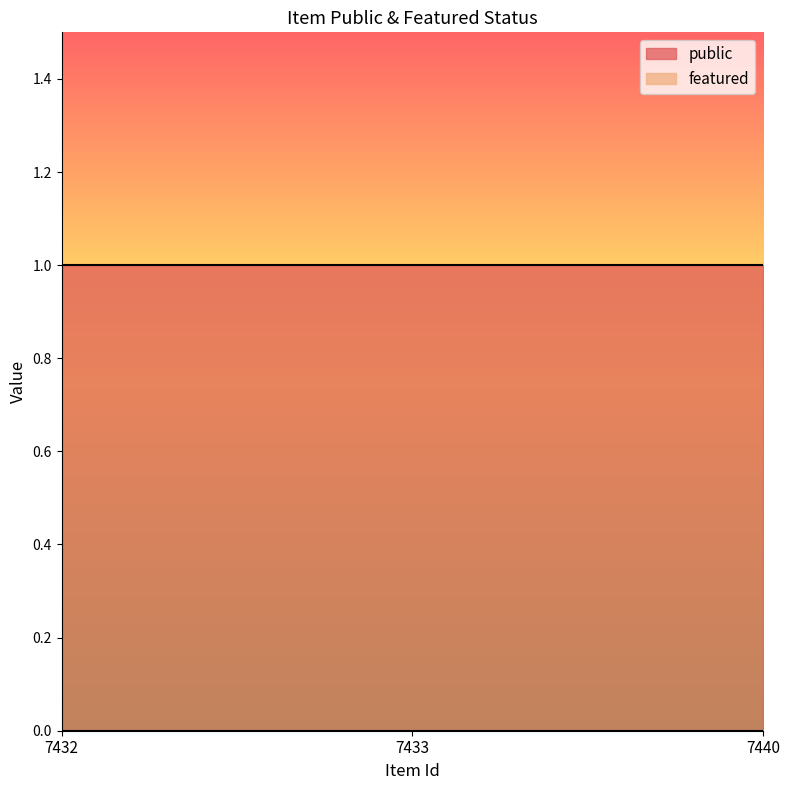

What value does the public series have at 7433?

1